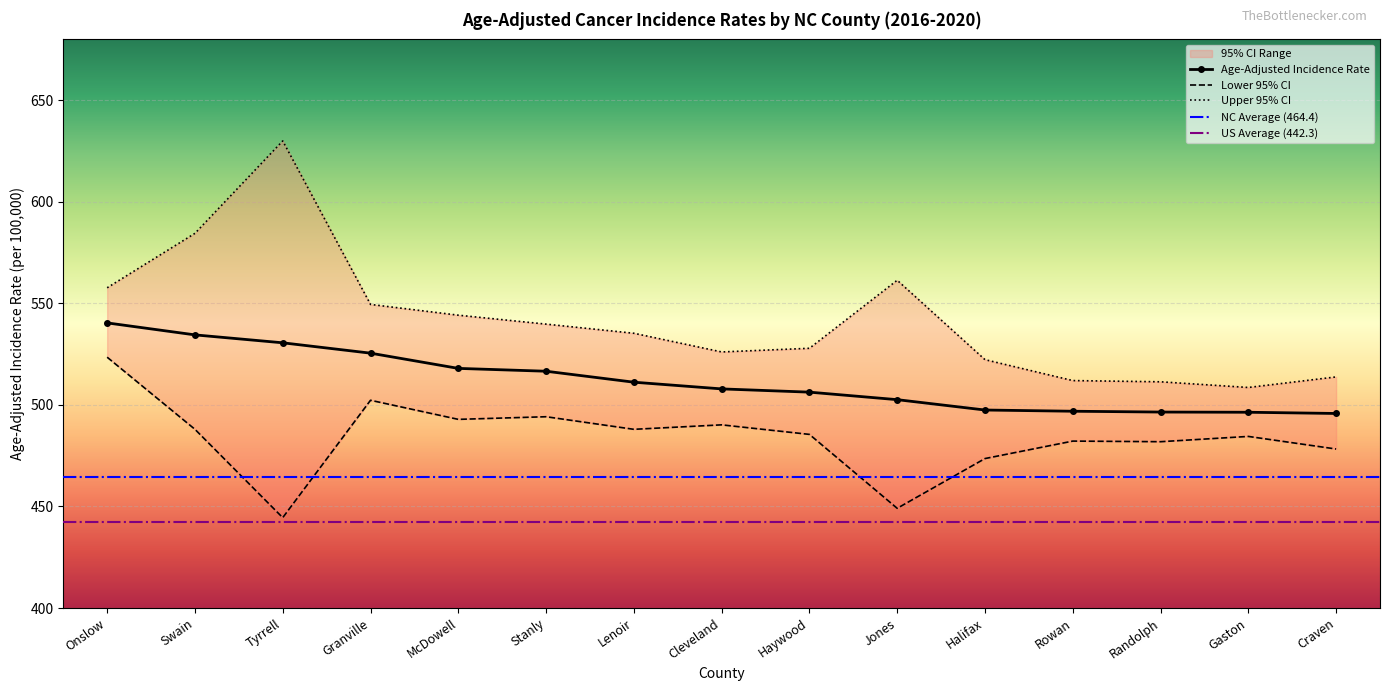

Is this an area chart (filled region under the line)?

No